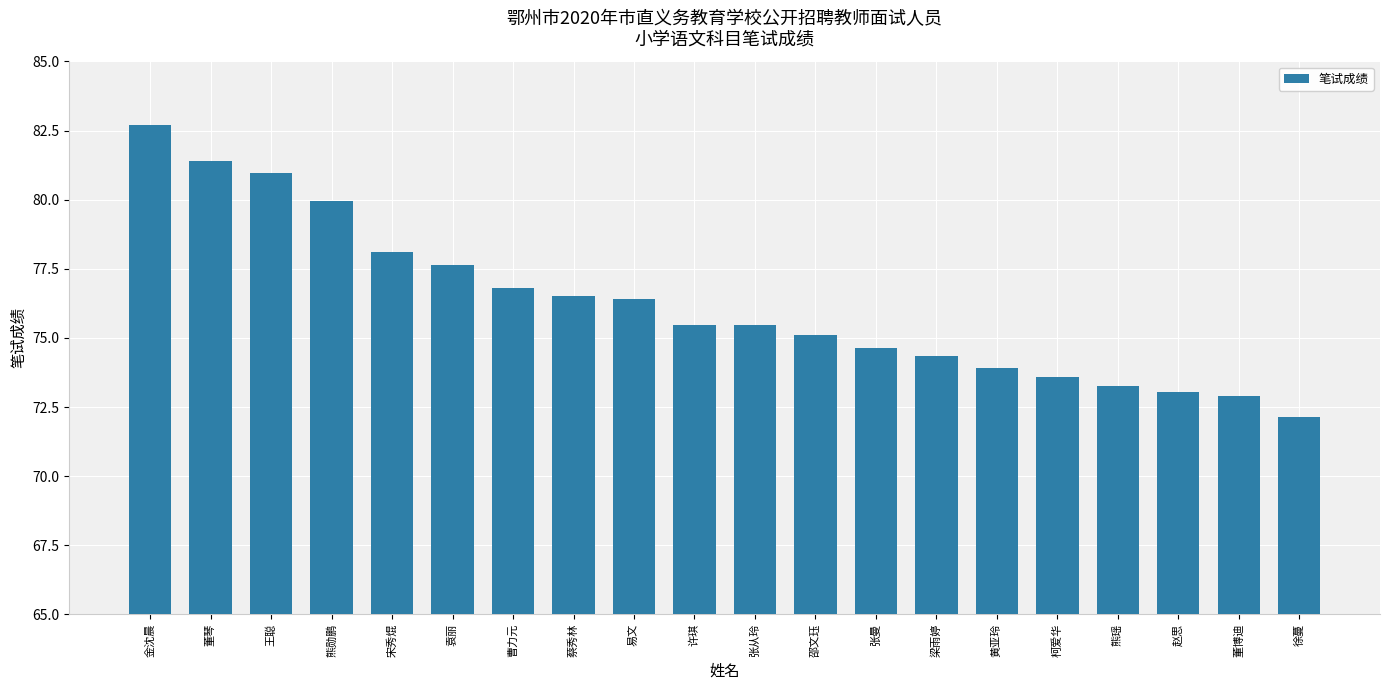

What is the minimum value shown in the chart?

72.2